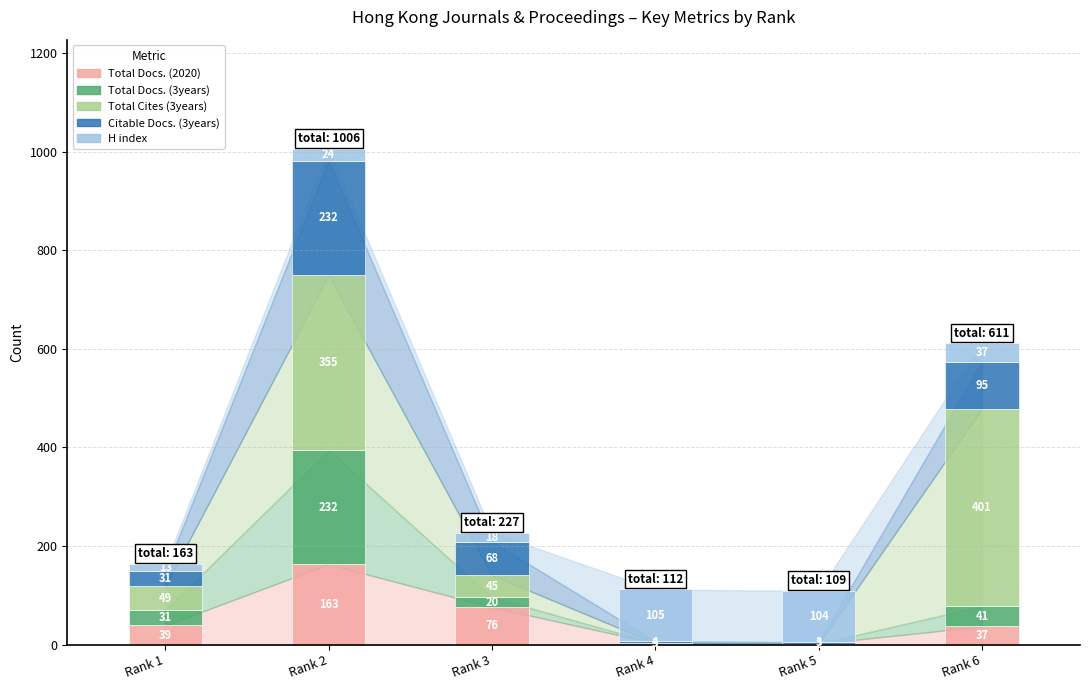

What is the total value across all series at Rank 6?

611